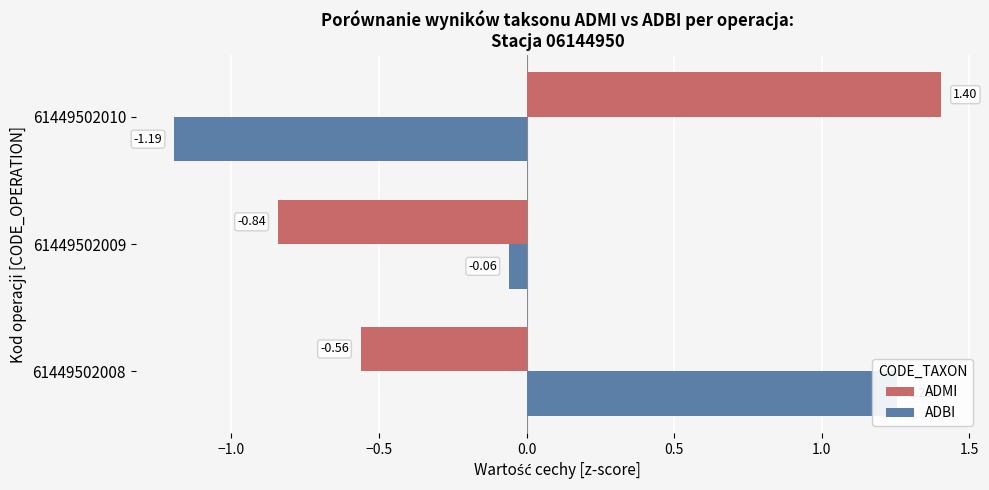

Between 61449502008 and 61449502009, which series saw the biggest shift?

ADBI